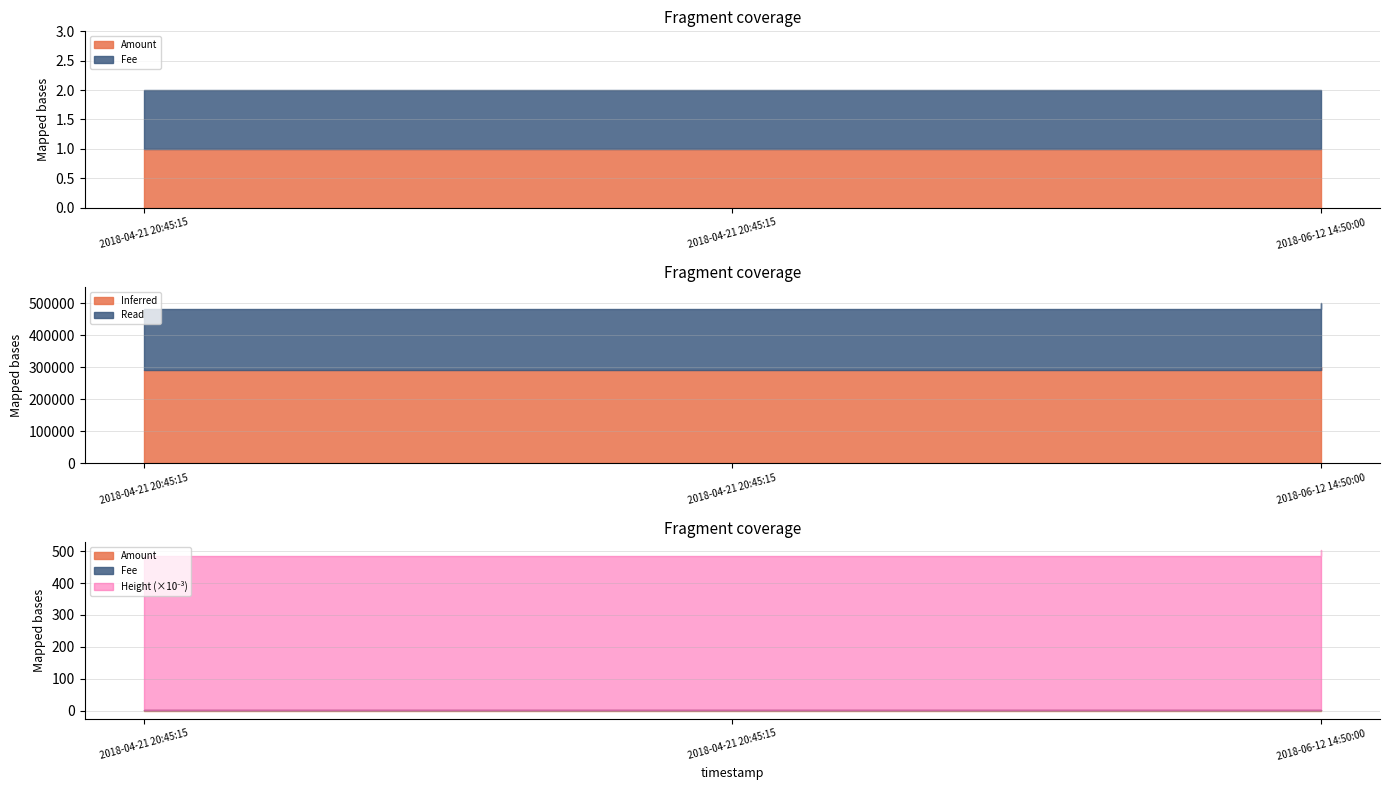

List the labels in order of Fee value, largest first.

2018-04-21 20:45:15, 2018-04-21 20:45:15, 2018-06-12 14:50:00